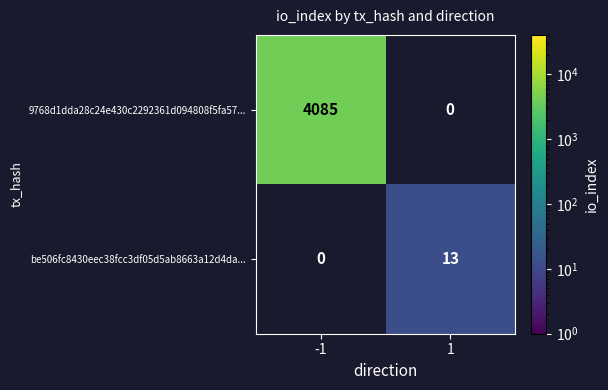

The be506fc8430eec38fcc3df05d5ab8663a12d4da... series shows 8 at 1. True or false?

False